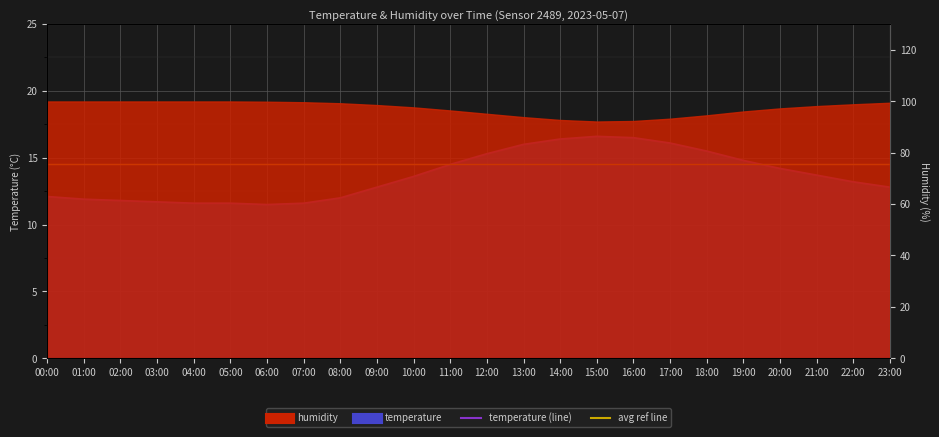

The value at 19:00 is 14.8. True or false?

True